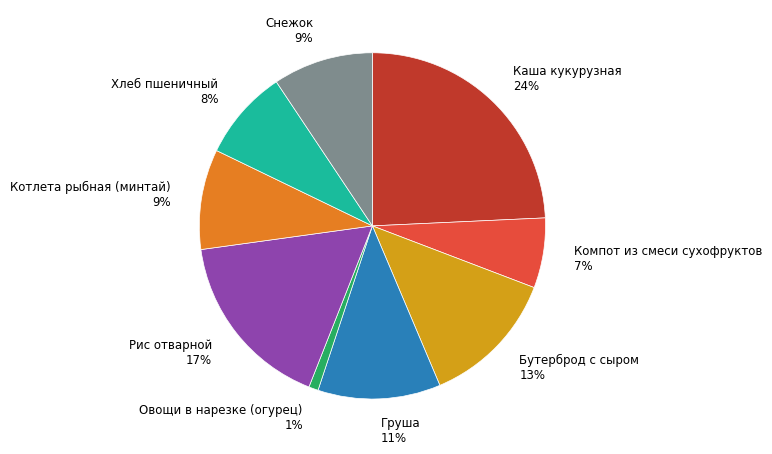

Is there a majority slice in this chart?

No